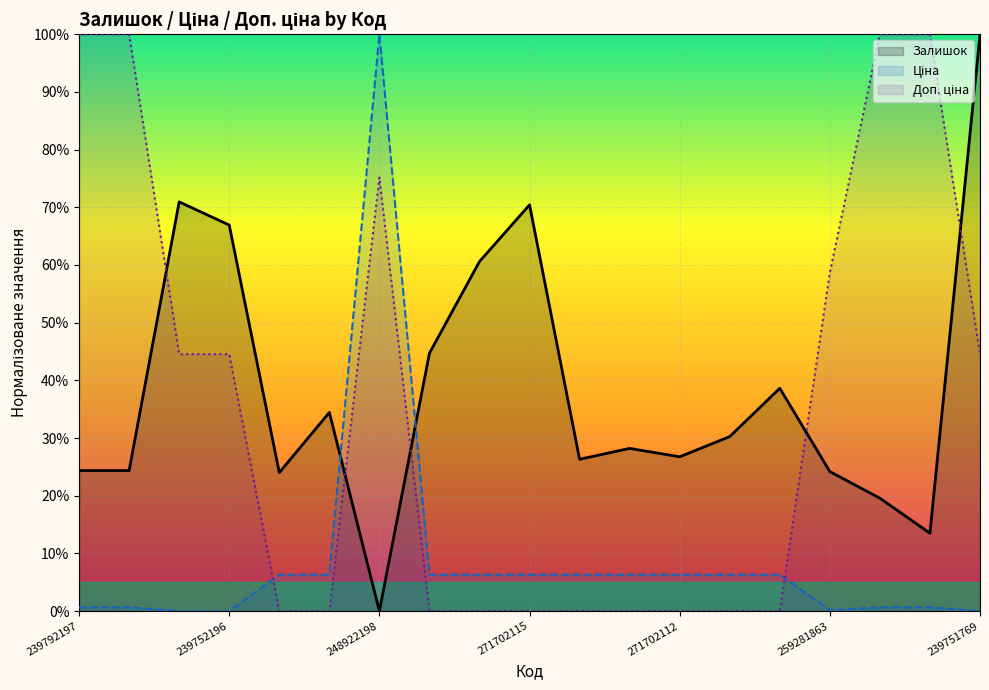

What is the difference between the highest and lowest values at 239751769?

100.0